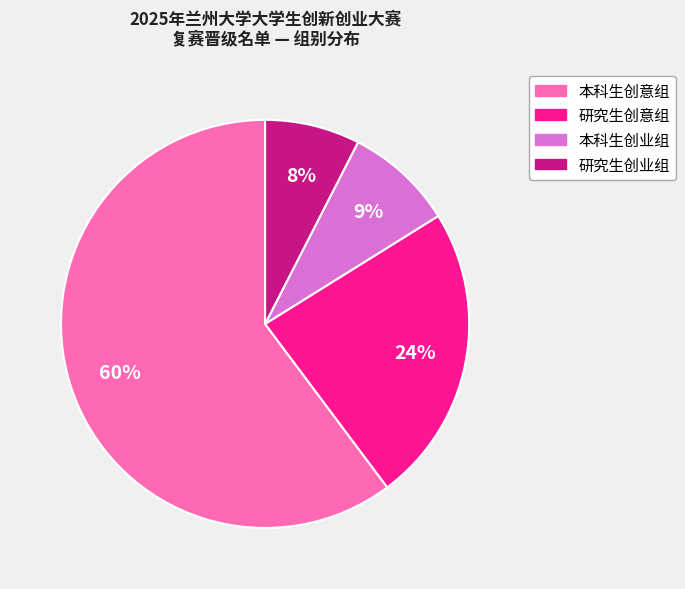

What is the ratio of the value at 研究生创意组 to the value at 本科生创意组?

0.4